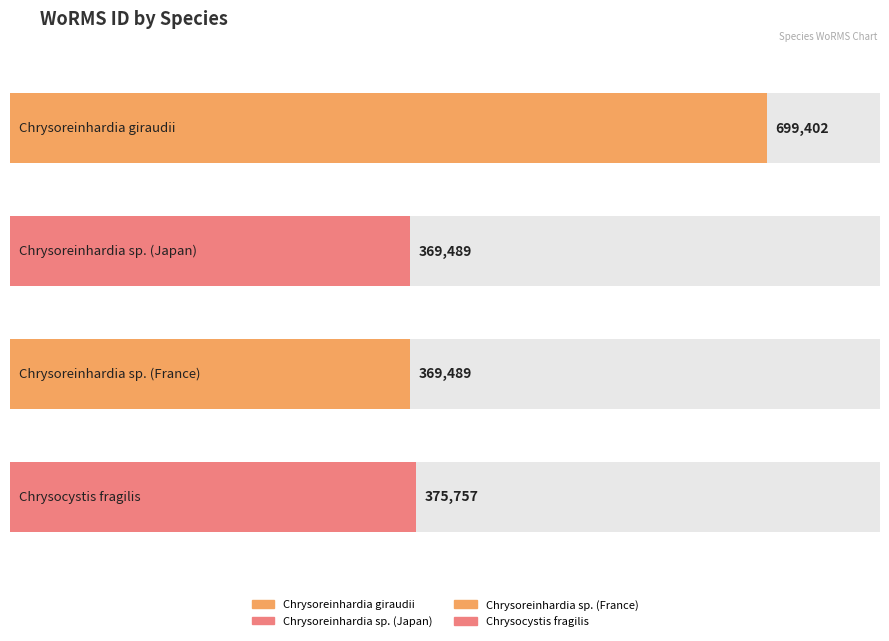

What is the difference between the maximum and minimum values?

329913